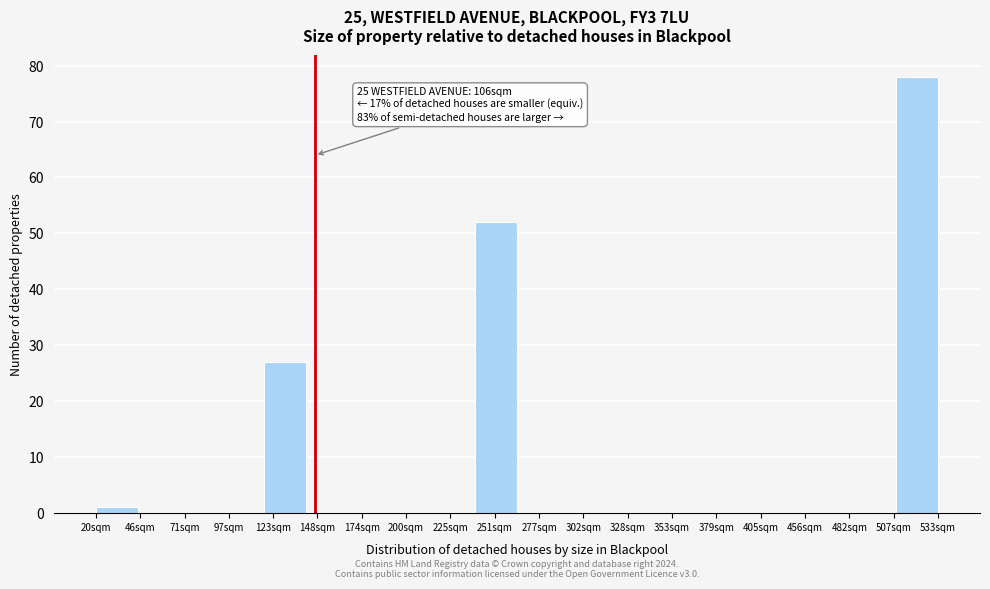

Reading left to right, list all the values displayed in this chart.

20sqm=1	46sqm=0	71sqm=0	97sqm=0	123sqm=27	148sqm=0	174sqm=0	200sqm=0	225sqm=0	251sqm=52	277sqm=0	302sqm=0	328sqm=0	353sqm=0	379sqm=0	405sqm=0	456sqm=0	482sqm=0	507sqm=0	533sqm=78